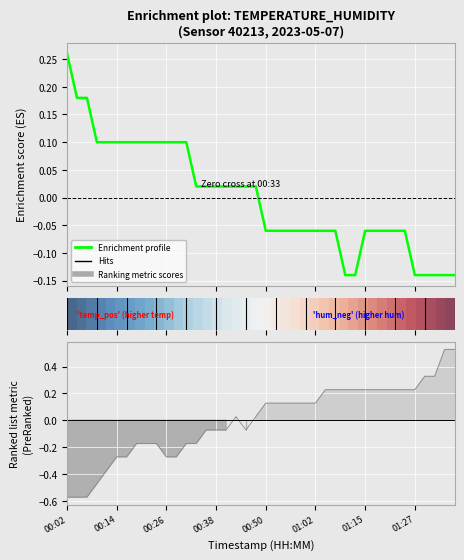

What is the maximum value for Temperature profile?

0.3